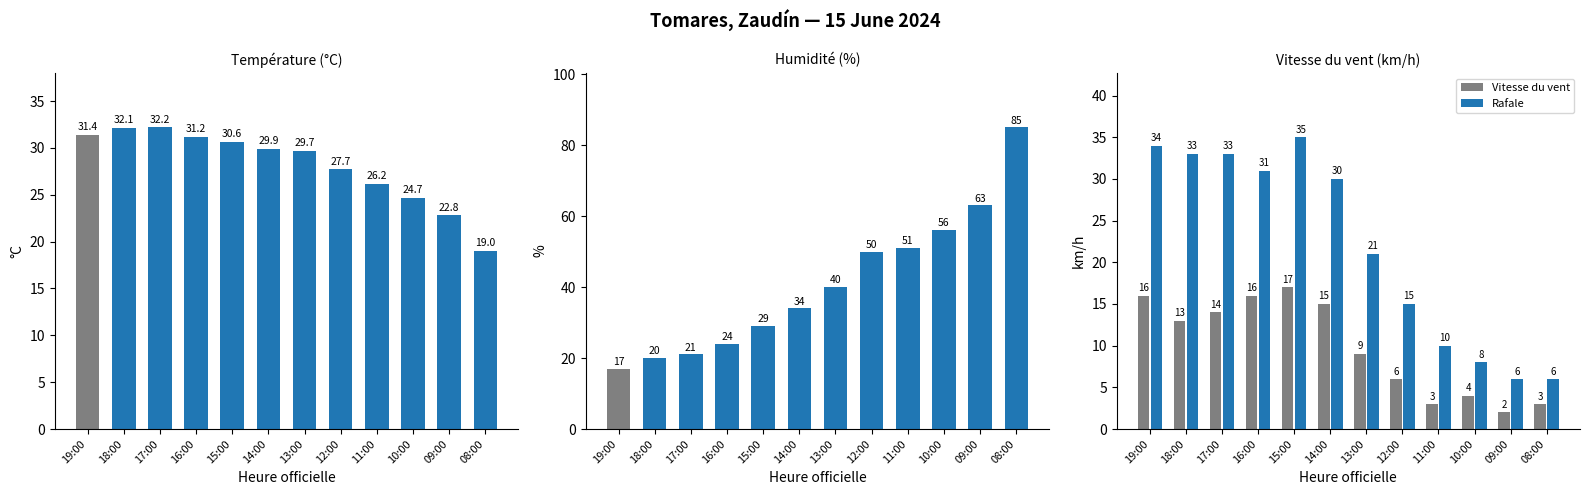

List the series in order of their overall mean, lowest first.

Vitesse du vent, Rafale, Température, Humidité